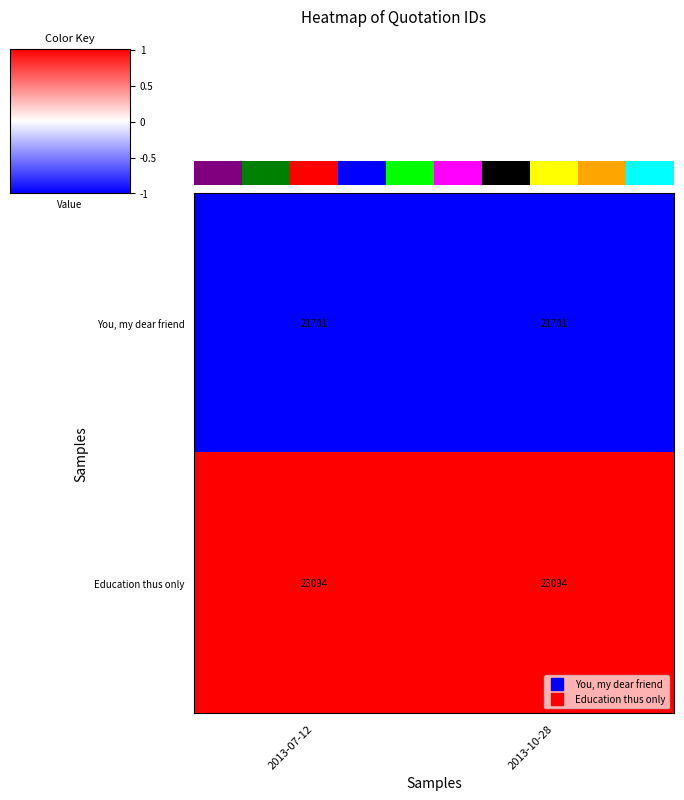

Reading left to right, what are all the values shown in this chart?

You, my dear friend: 2013-07-12=21701	2013-10-28=21701
Education thus only: 2013-07-12=23094	2013-10-28=23094